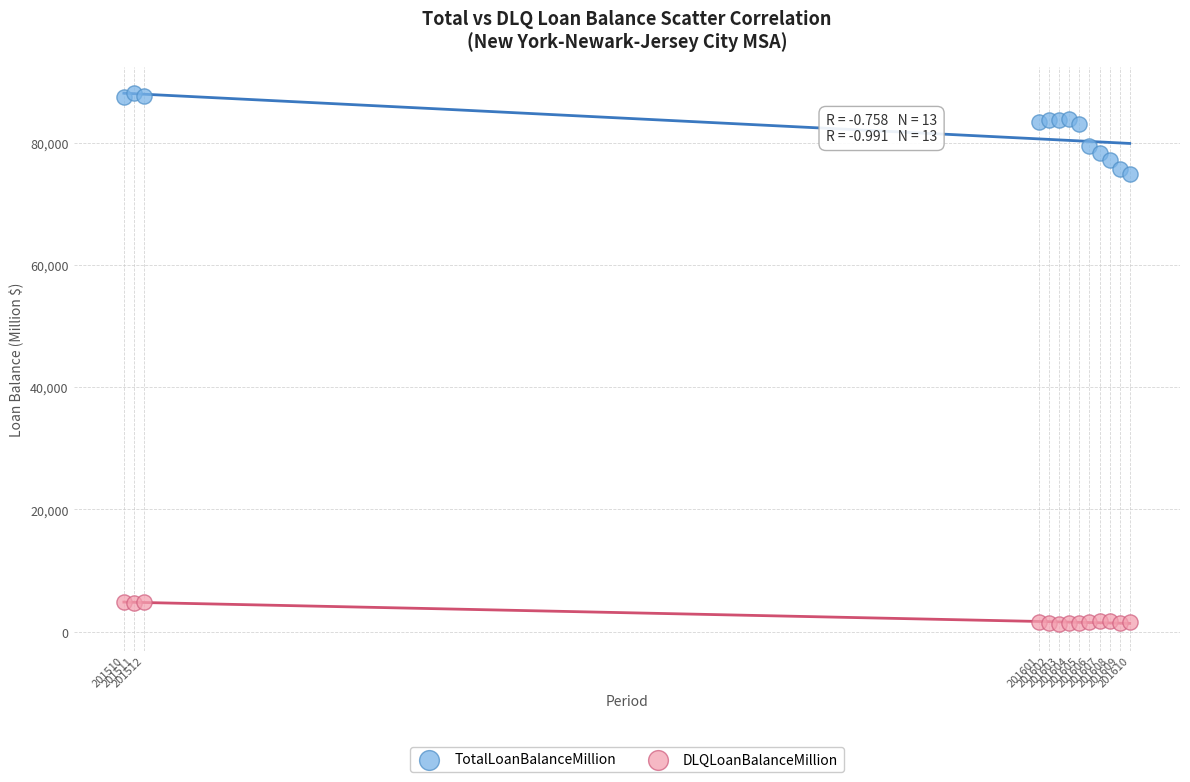

Which series contains the highest Y value?

TotalLoanBalanceMillion